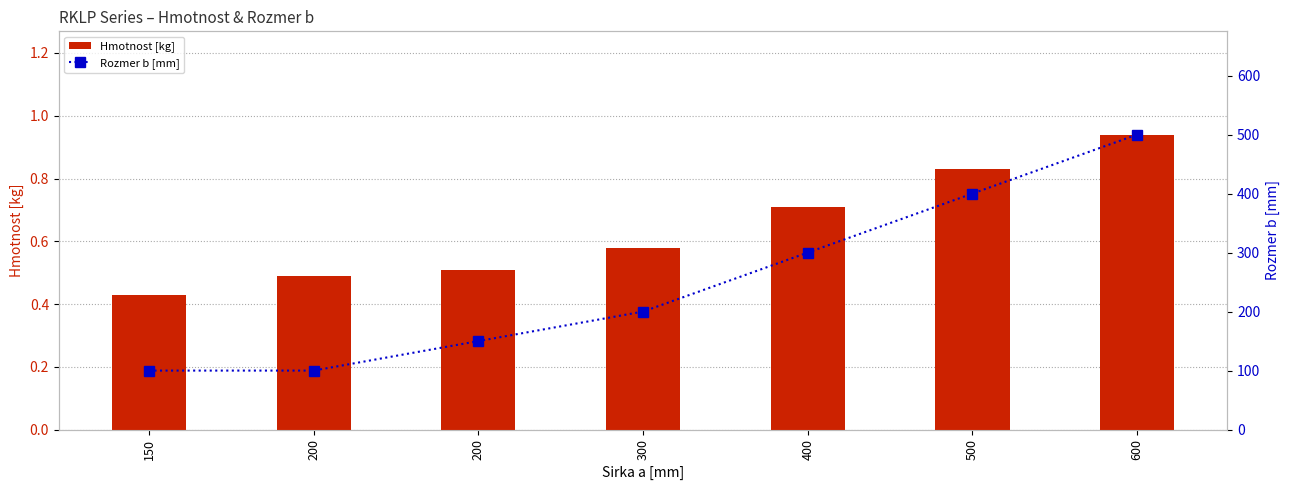

What is the greatest value displayed?

500.0